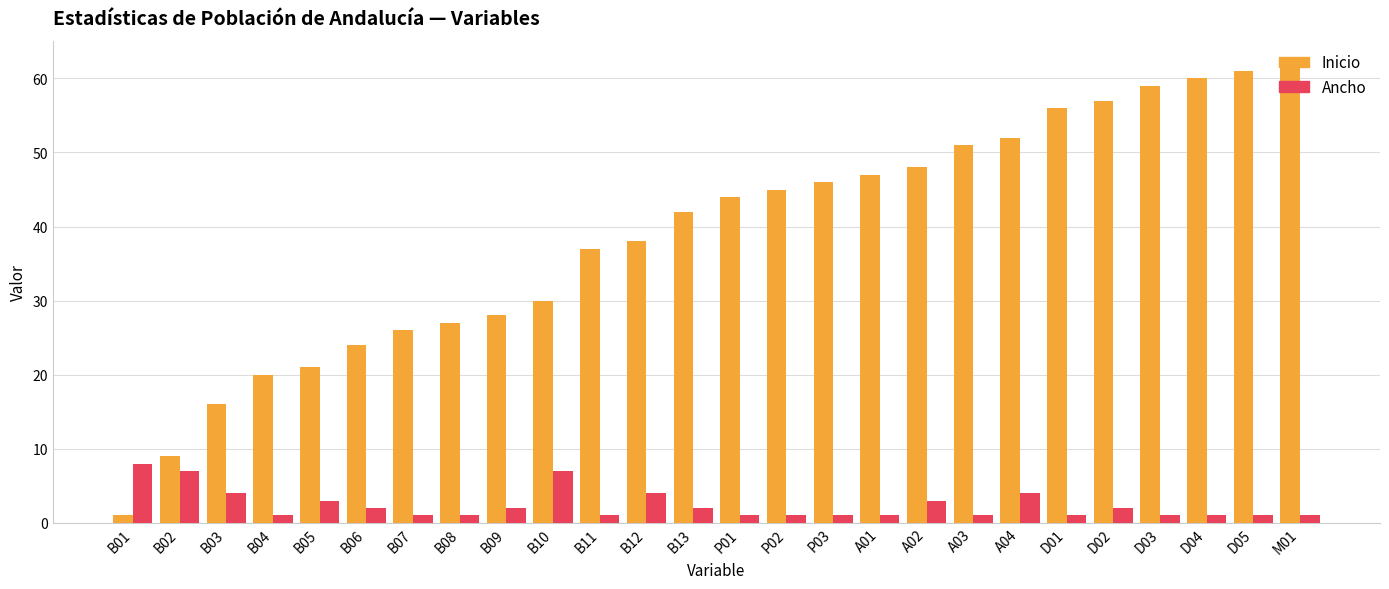

What are all the series names shown in the legend?

Inicio, Ancho